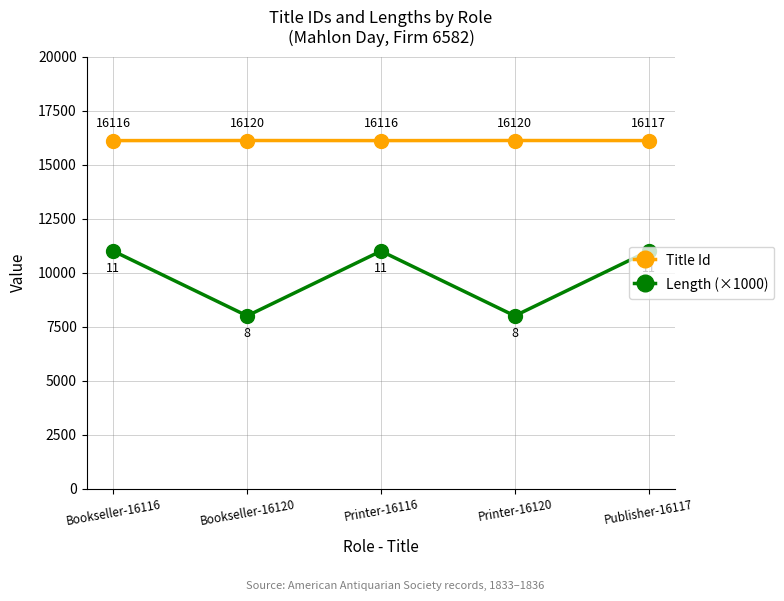

What is the value of the Length (×1000) point at the 5th from the left?

11000